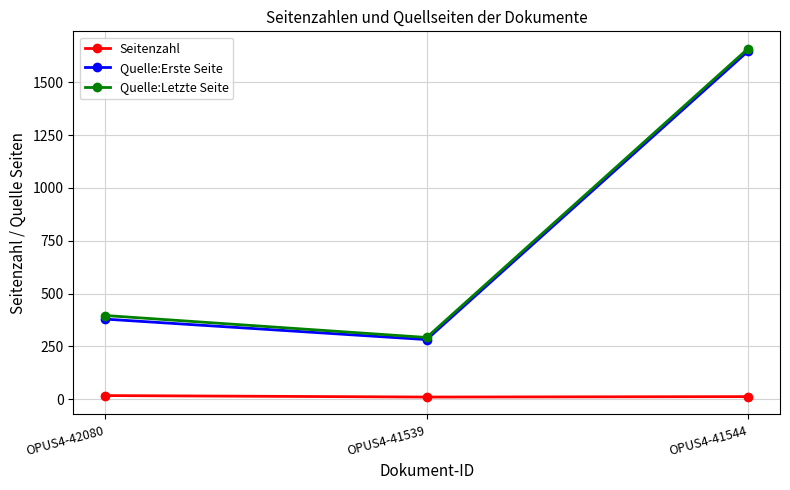

Rank the categories by Quelle:Letzte Seite value from lowest to highest.

OPUS4-41539, OPUS4-42080, OPUS4-41544